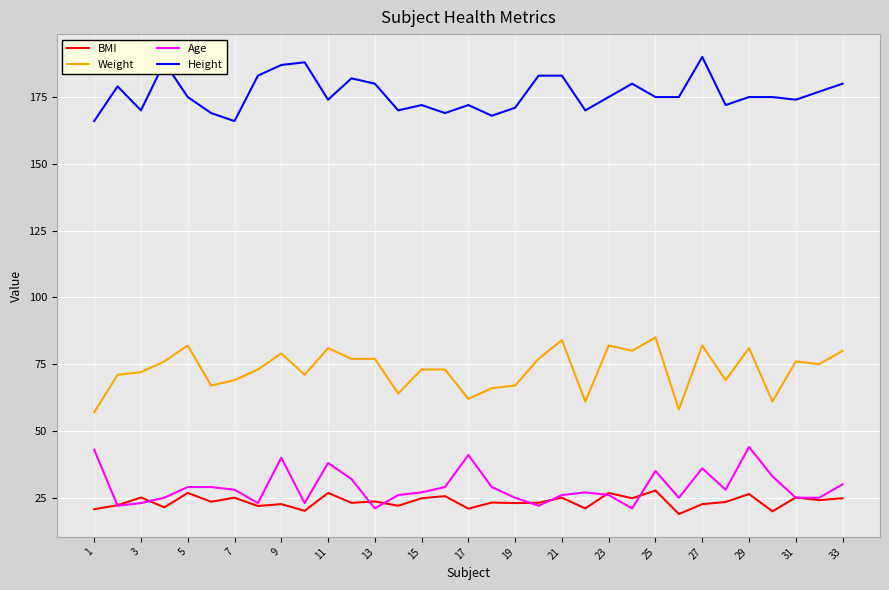

Which series has the largest total across all categories?

Height